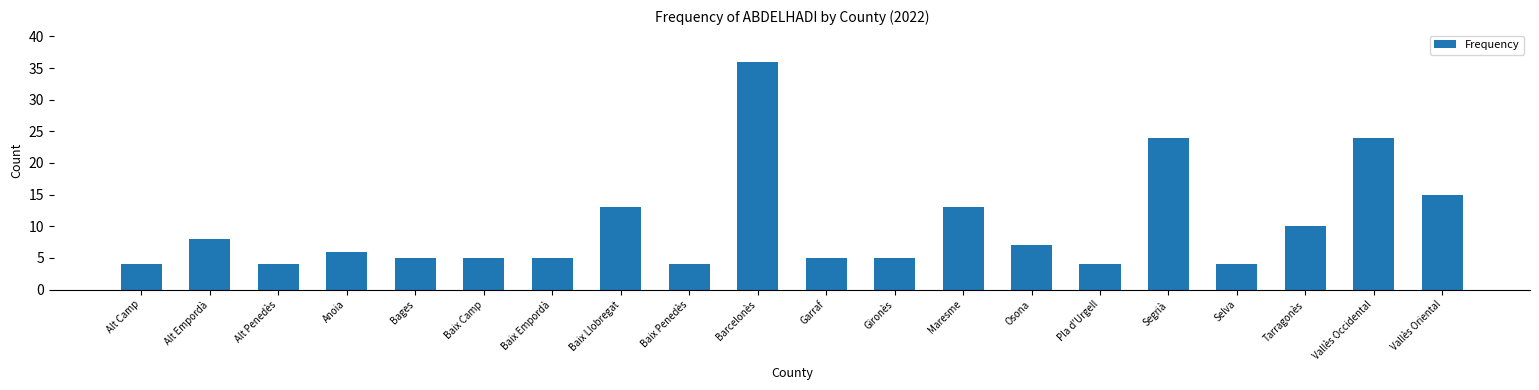

What is the label of the 9th bar from the right?

Gironès